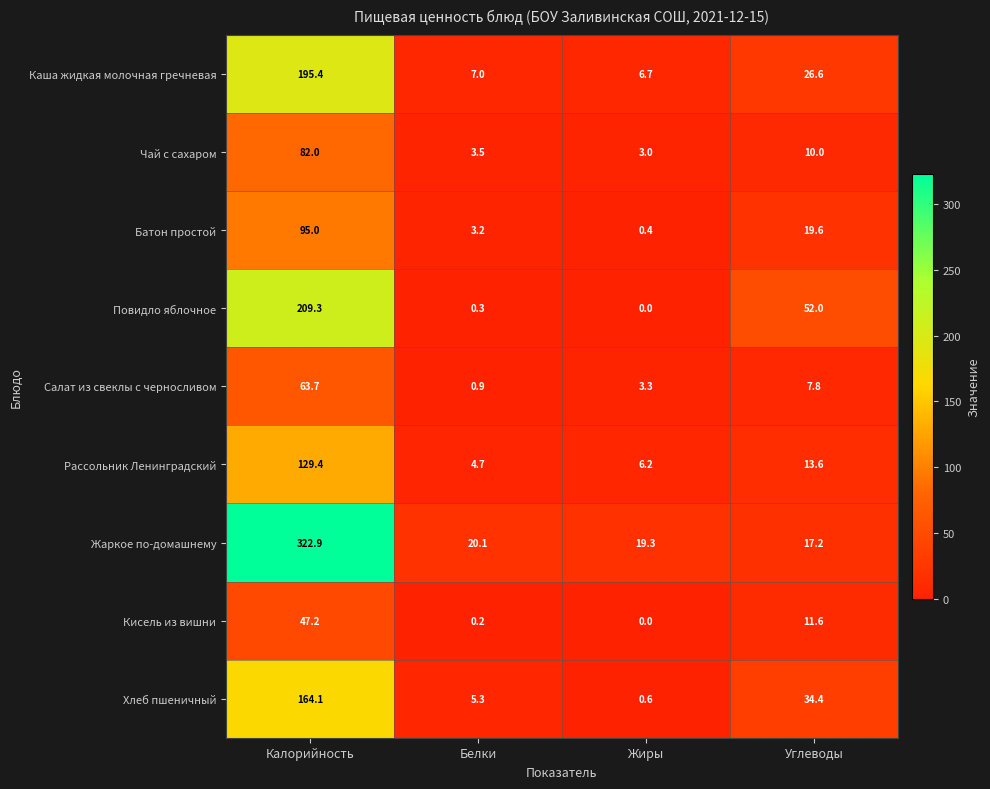

Which category has the lowest value in the Рассольник Ленинградский series?

Белки